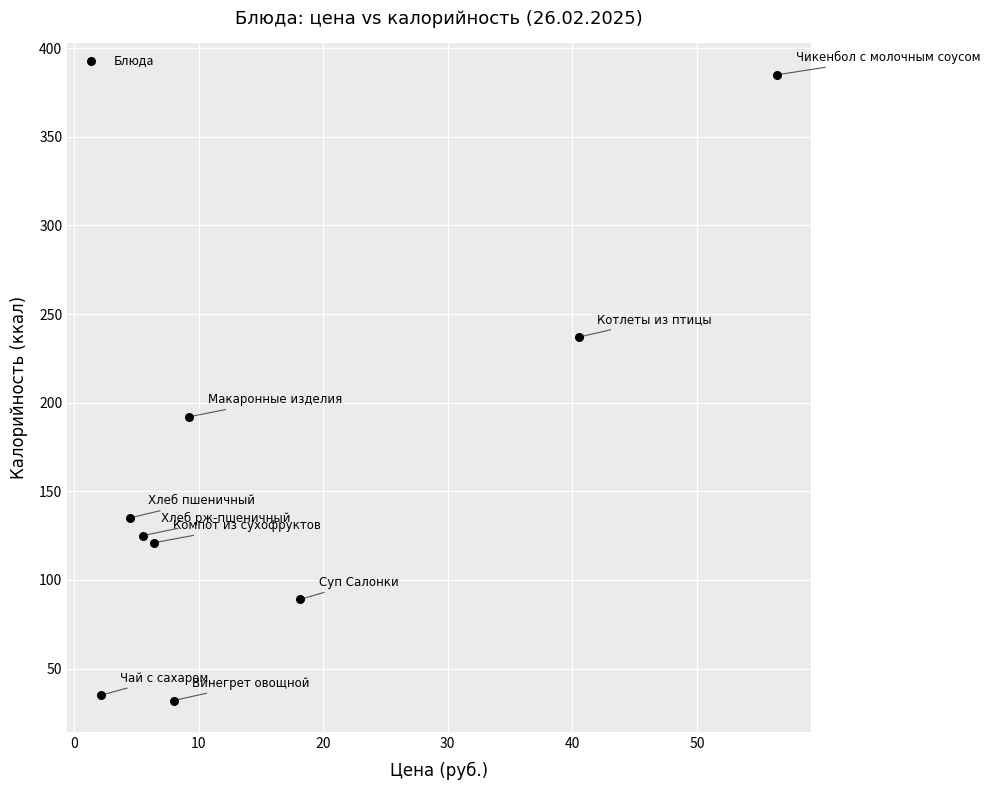

What Y value in the scatter plot is closest to 208?

192